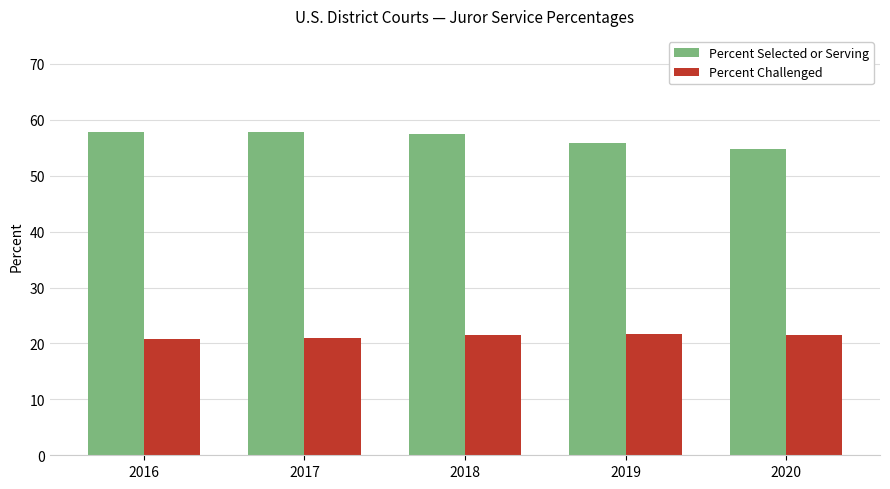

What is the lowest value of the Percent Selected or Serving series?

54.8